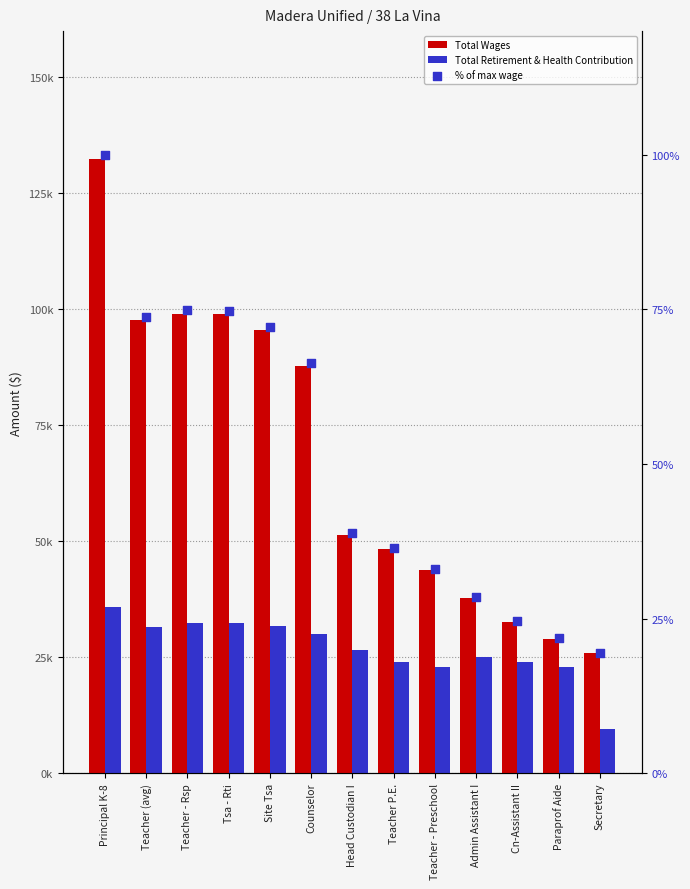

What are all the series names shown in the legend?

Total Wages, Total Retirement & Health Contribution, % of max wage